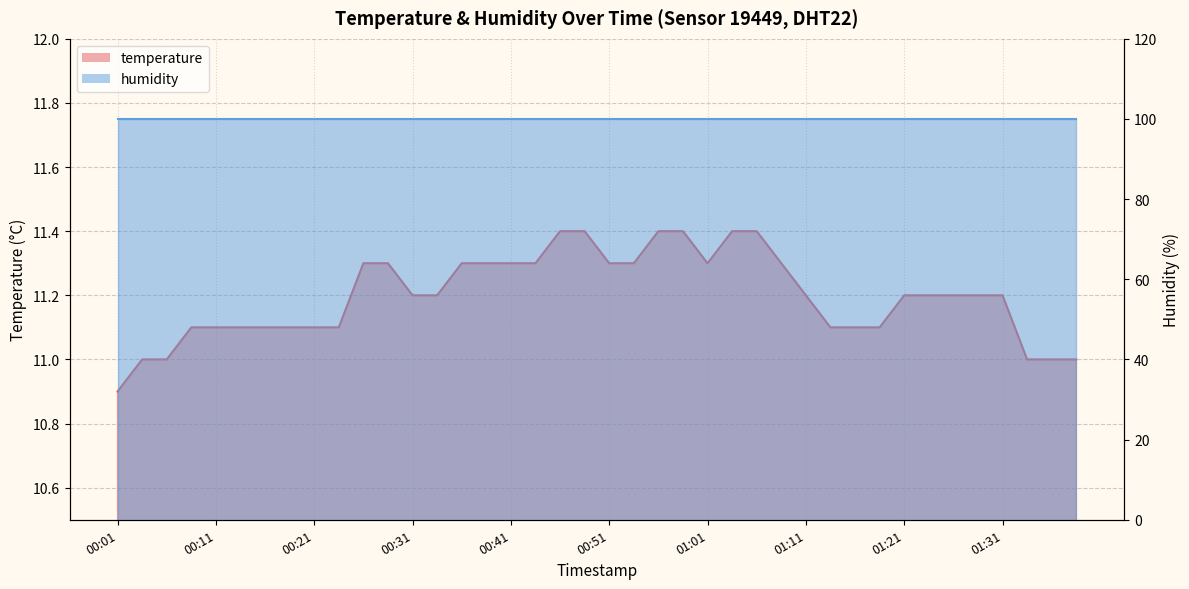

Is it true that the value at 00:51 is 7.7?

False